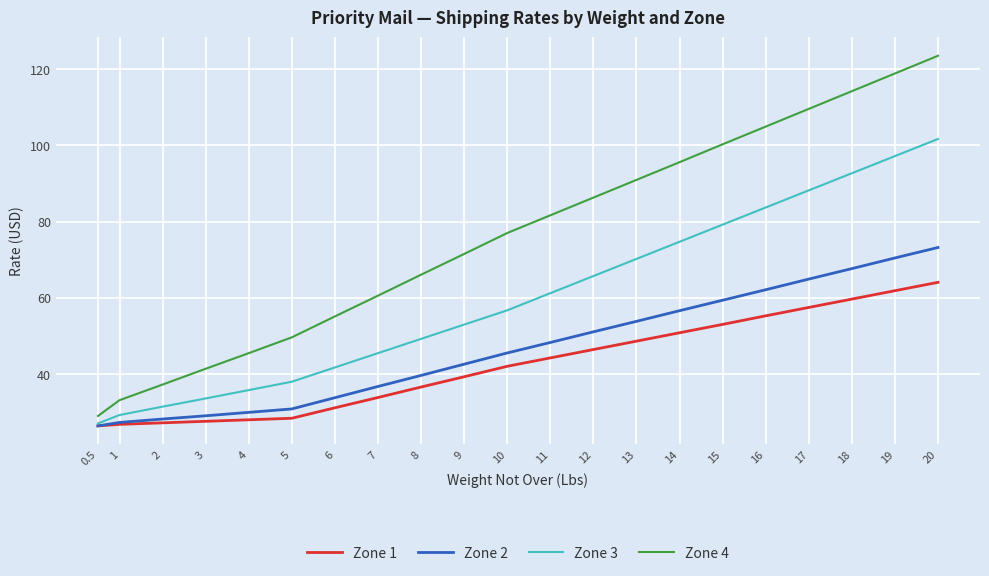

True or false: Zone 4 and Zone 3 cross at least once.

False